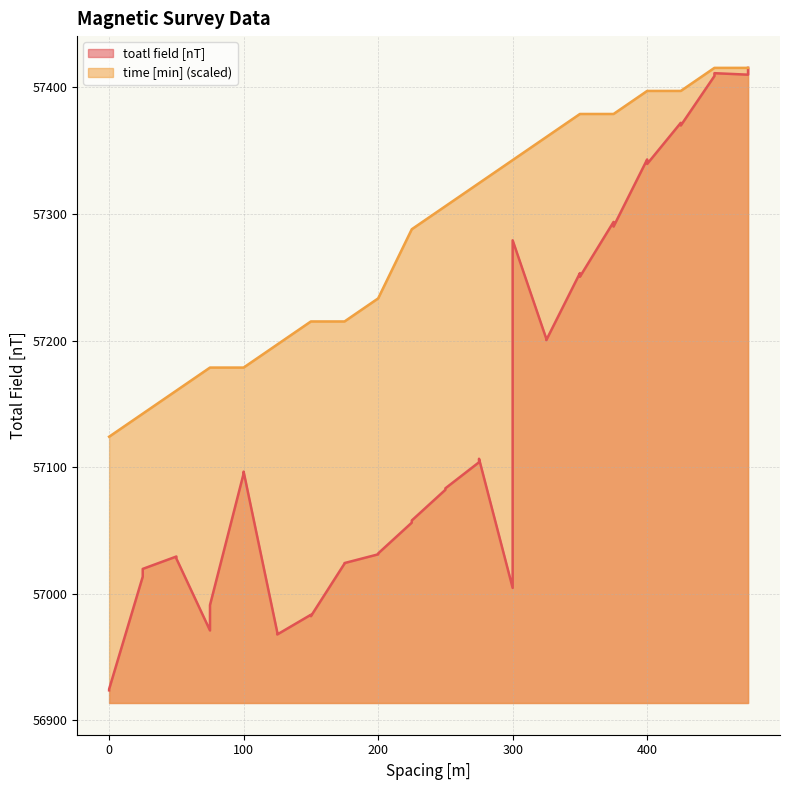

What is the minimum value for toatl field [nT]?

56923.8